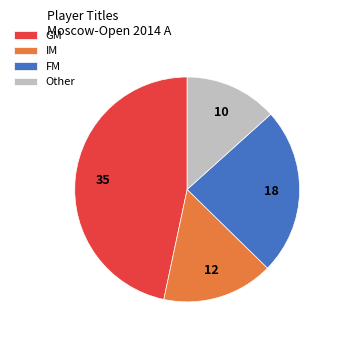

Which category has the smallest portion of the pie?

Other